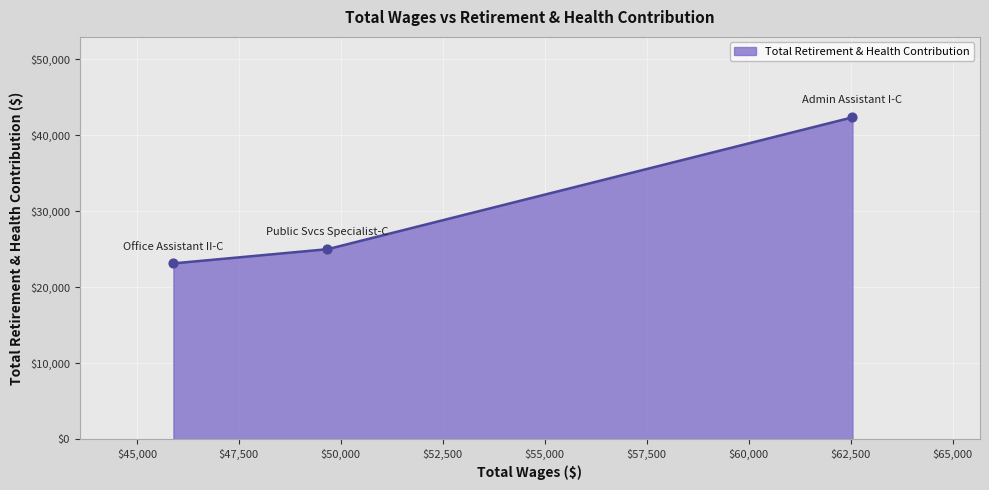

What is the smallest value displayed?

23127